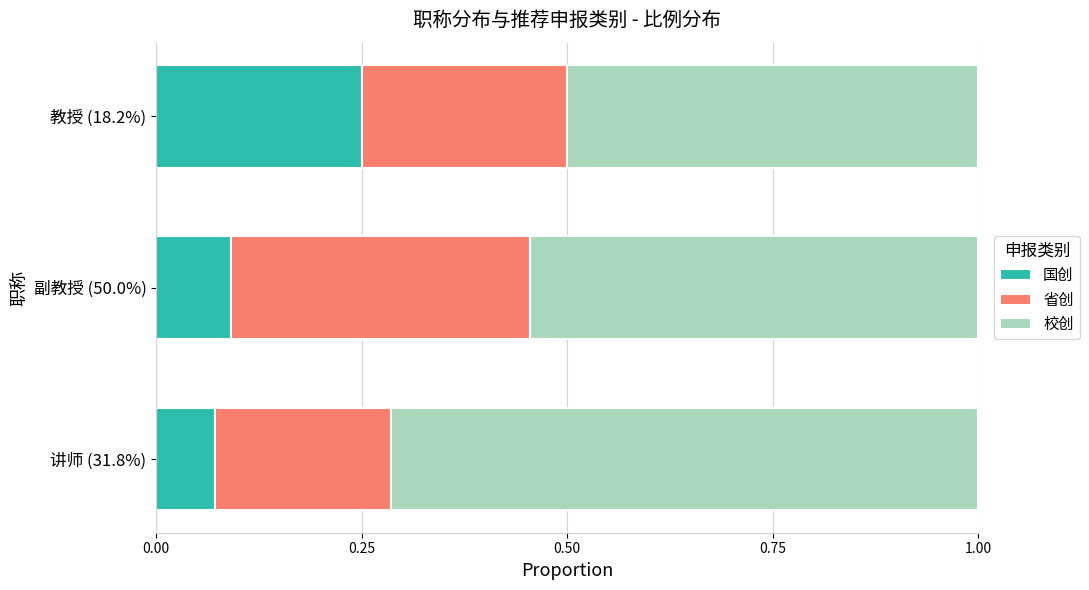

True or false: 国创 has a value of 0.4 at 教授 (18.2%).

False